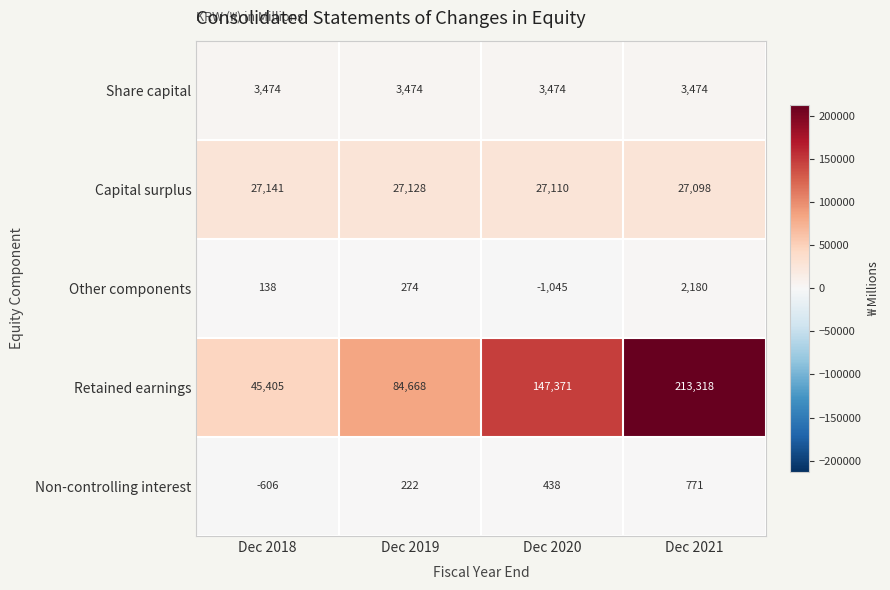

What is the sum of all Non-controlling interest values?

825